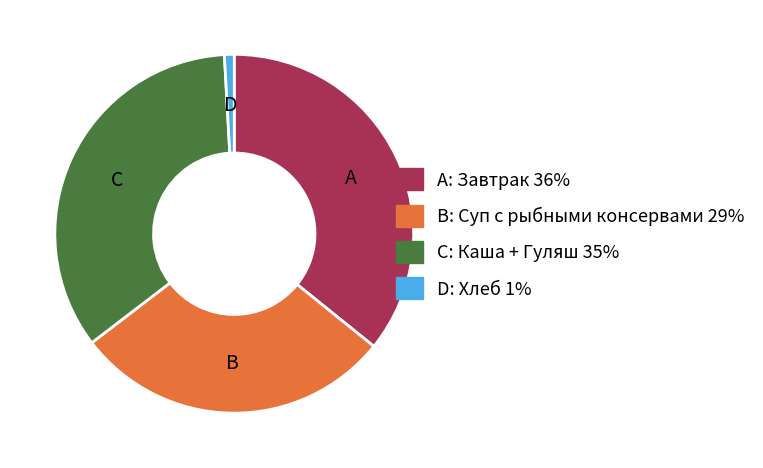

Is there any slice that represents more than half of the pie?

No